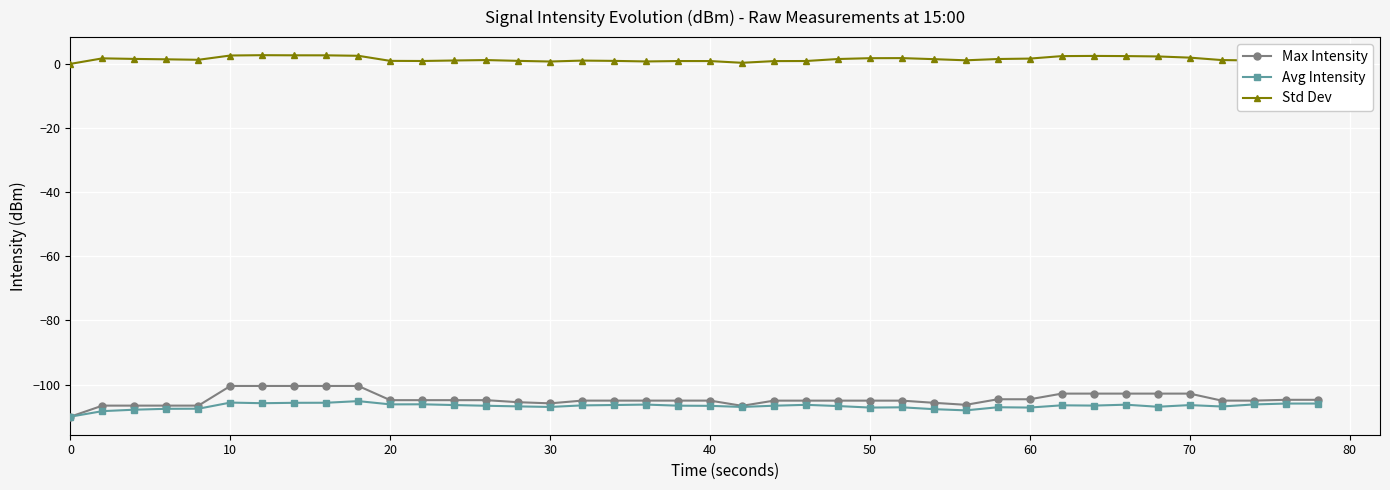

Which series has the widest spread of values?

Max Intensity